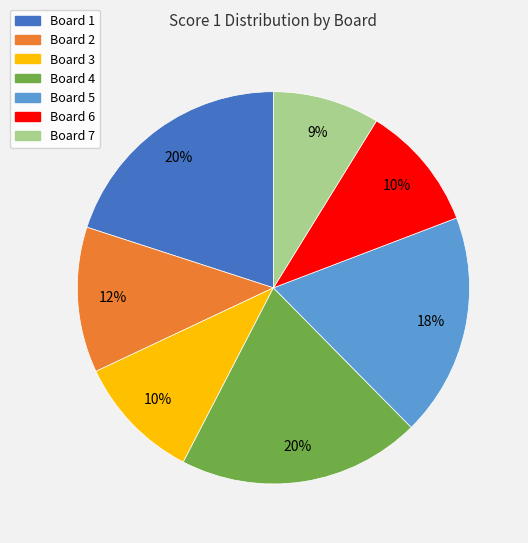

To the nearest percent, what is the difference between the largest and smallest slice percentages?

11%